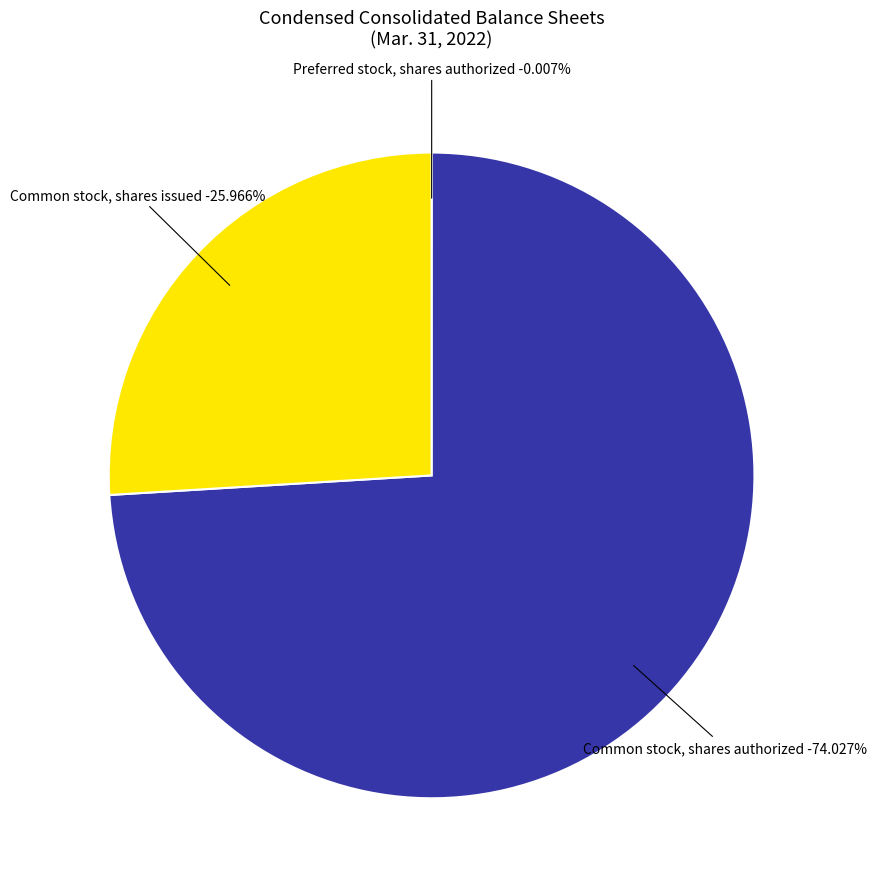

What percentage do Preferred stock, shares authorized and Common stock, shares issued together represent?

26.0%